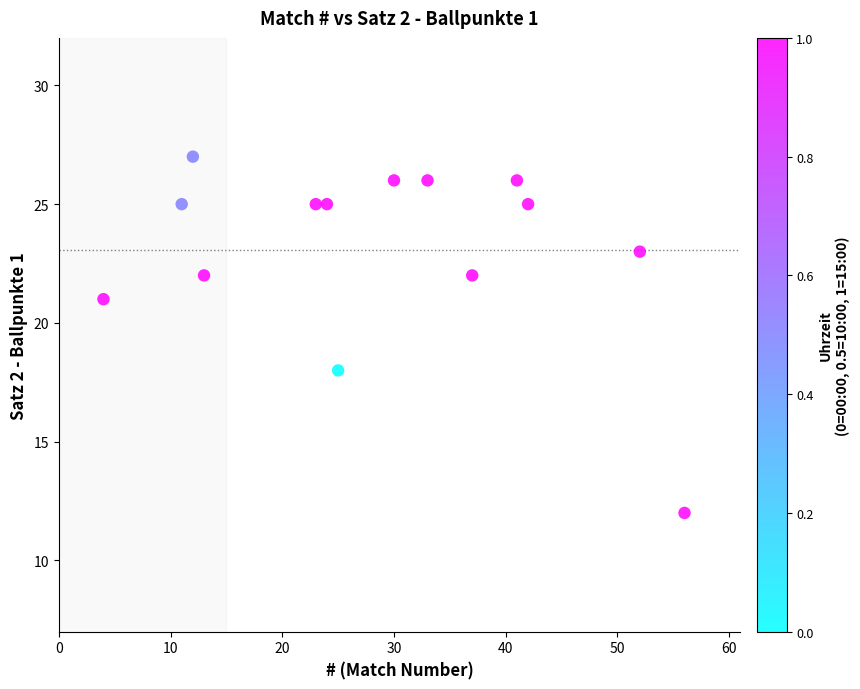

What Y value in the scatter plot is closest to 19?

18